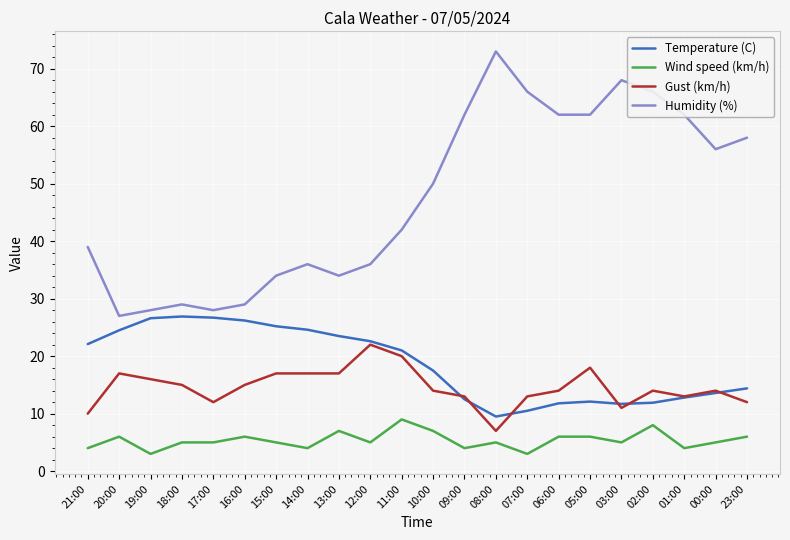

True or false: Humidity (%) and Gust (km/h) cross at least once.

False